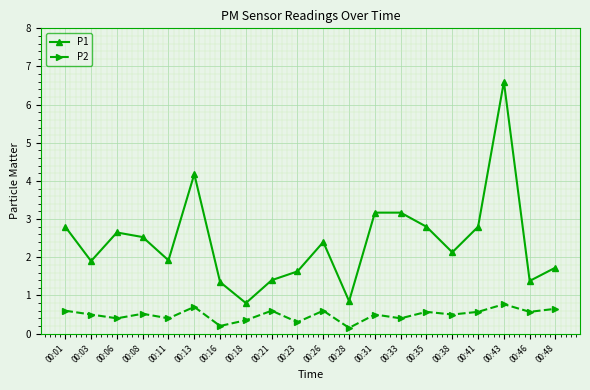

List the series in order of their overall mean, highest first.

P1, P2